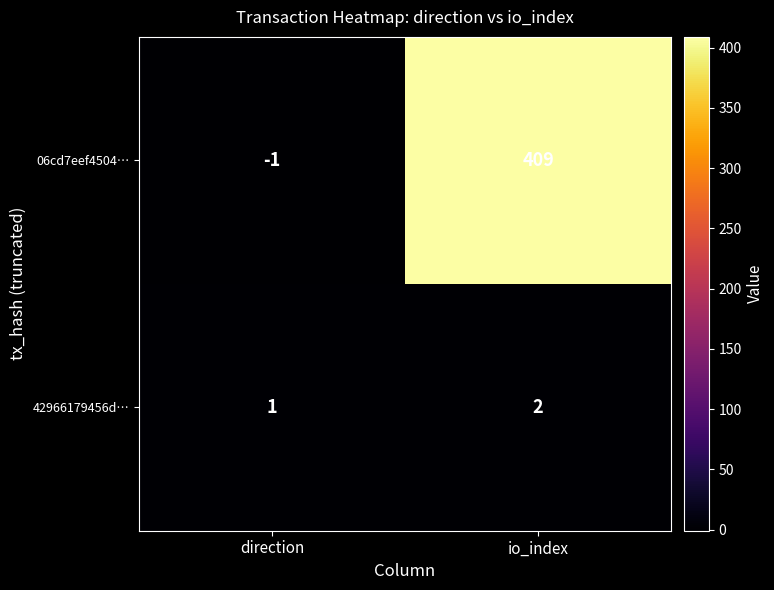

The value of 42966179456d… at io_index is 1. True or false?

False